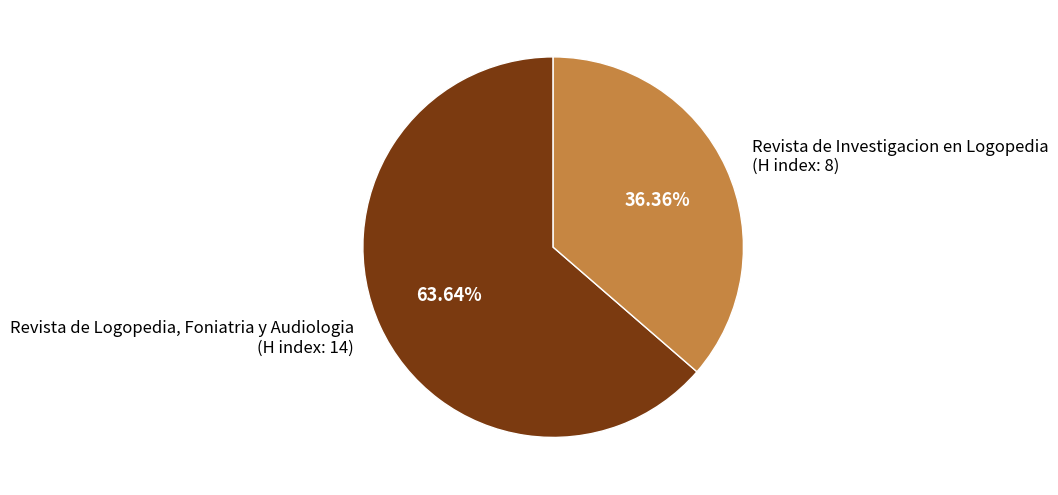

Is the sum of Revista de Logopedia, Foniatria y Audiologia (H index: 14) and Revista de Investigacion en Logopedia (H index: 8) greater than half?

Yes